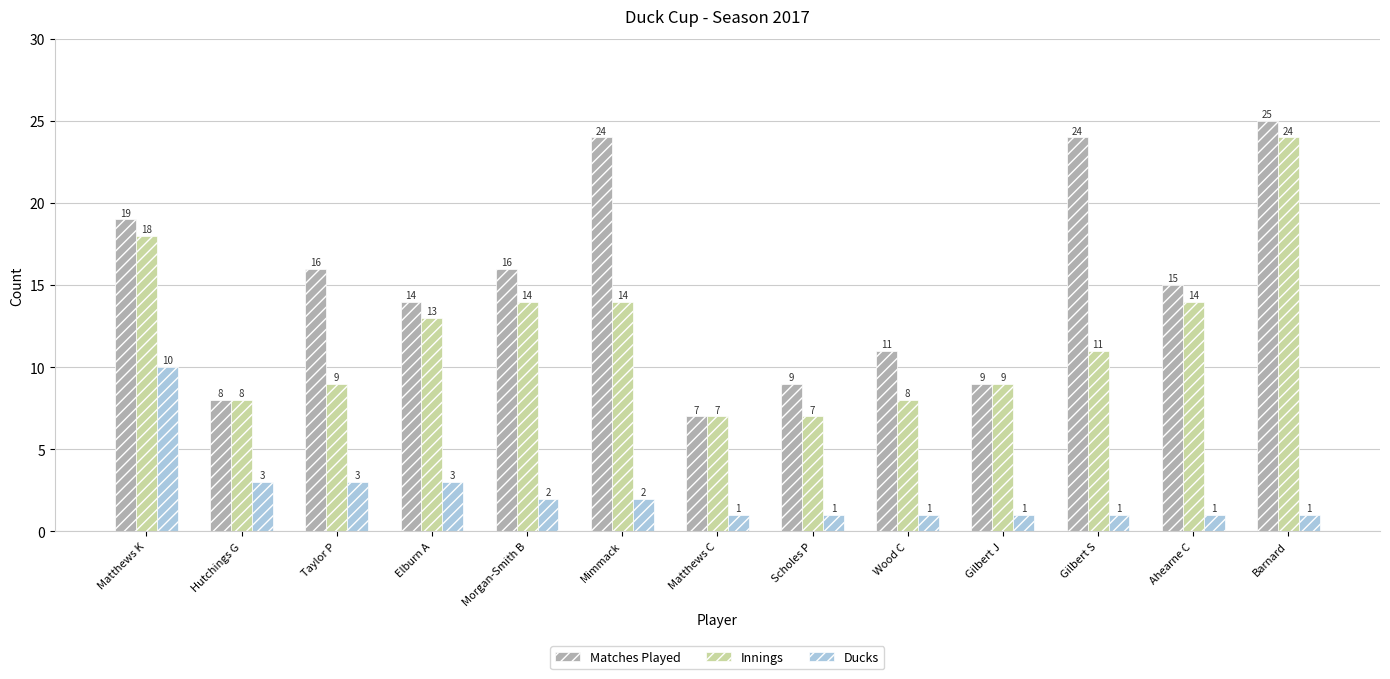

Which series changed the most between Matthews K and Barnard?

Ducks